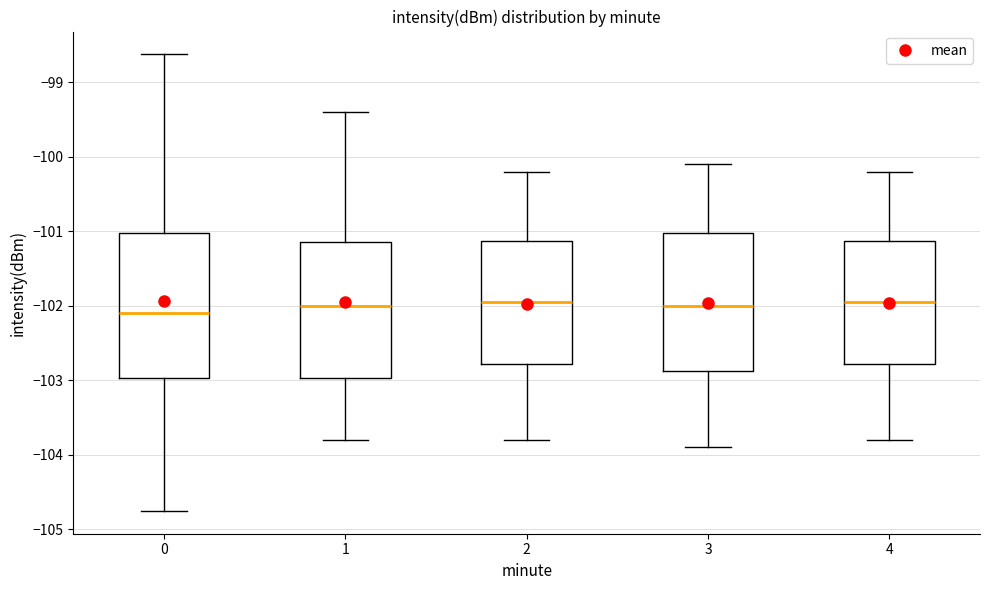

Where does the lower whisker of the box at x = 1 end on the y-axis? The values are not printed on the chart, so give them approximately, as read against the axis.

-103.8